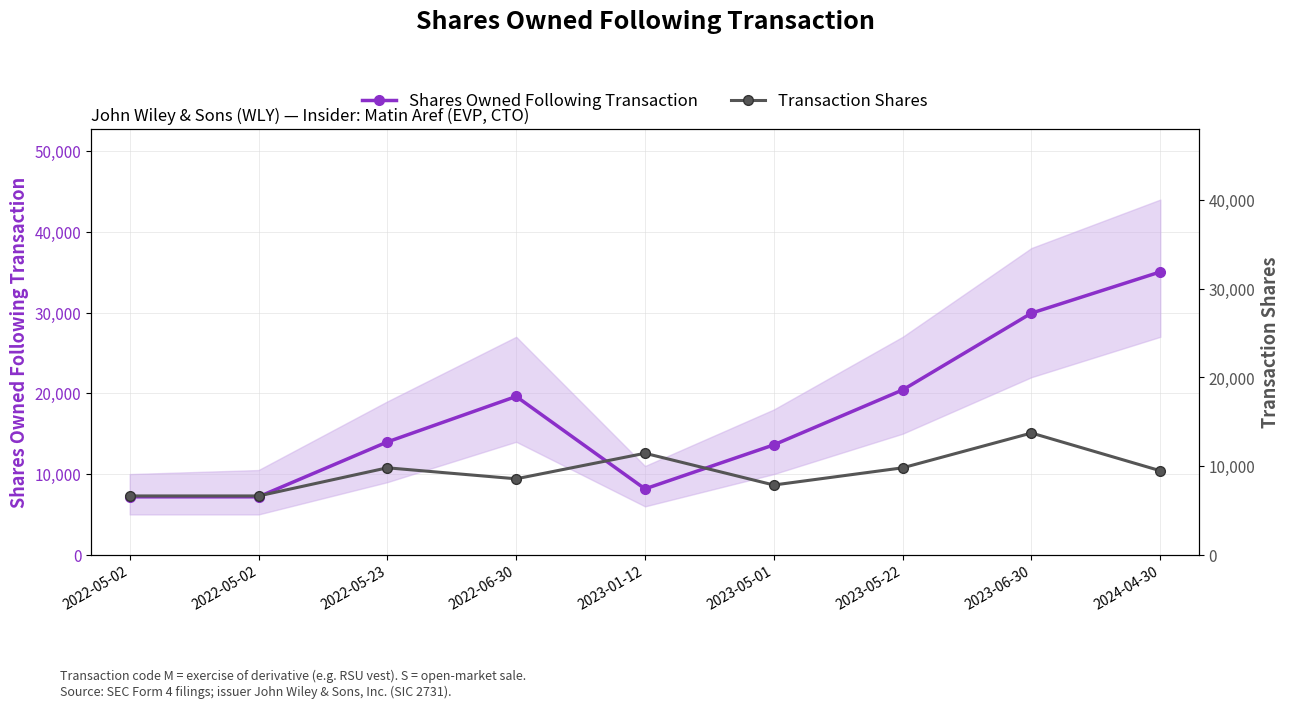

Where do Shares Owned Following Transaction and Transaction Shares first cross each other?

2022-06-30 and 2023-01-12